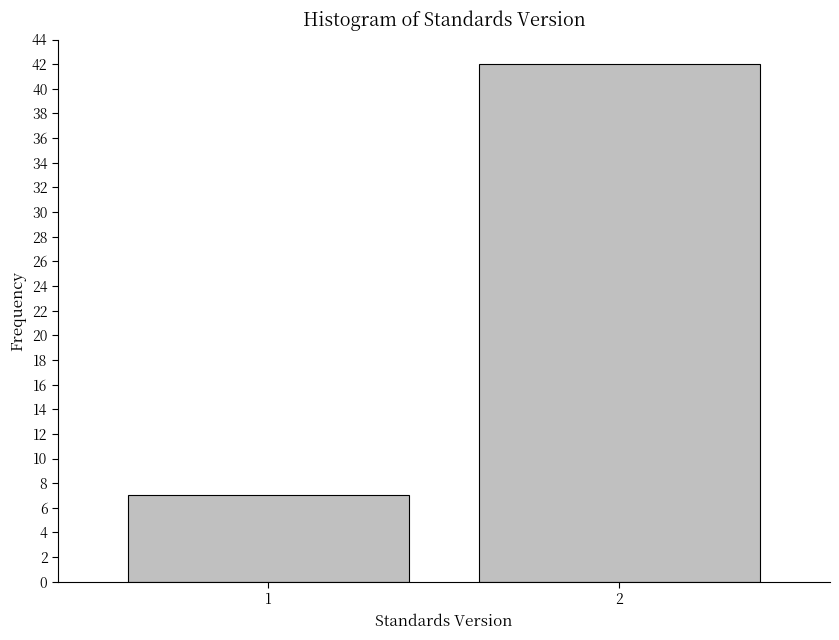

Reading right to left, extract all data points from this chart.

2=42	1=7